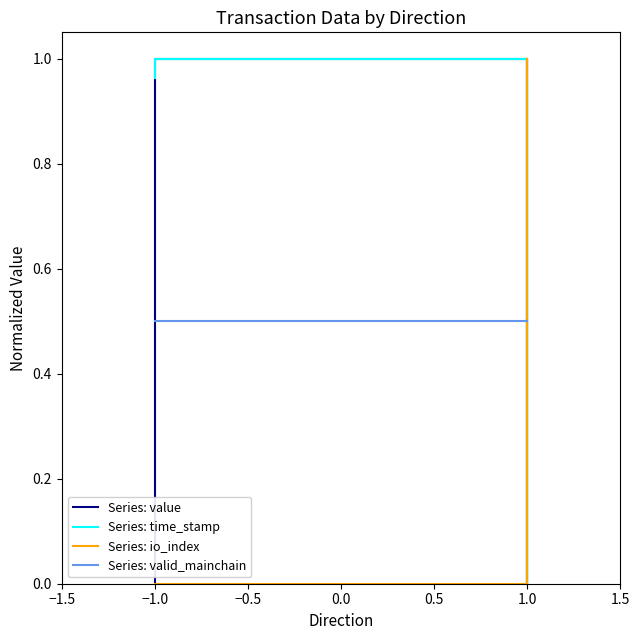

What is the sum of all Series: time_stamp values?

2.9